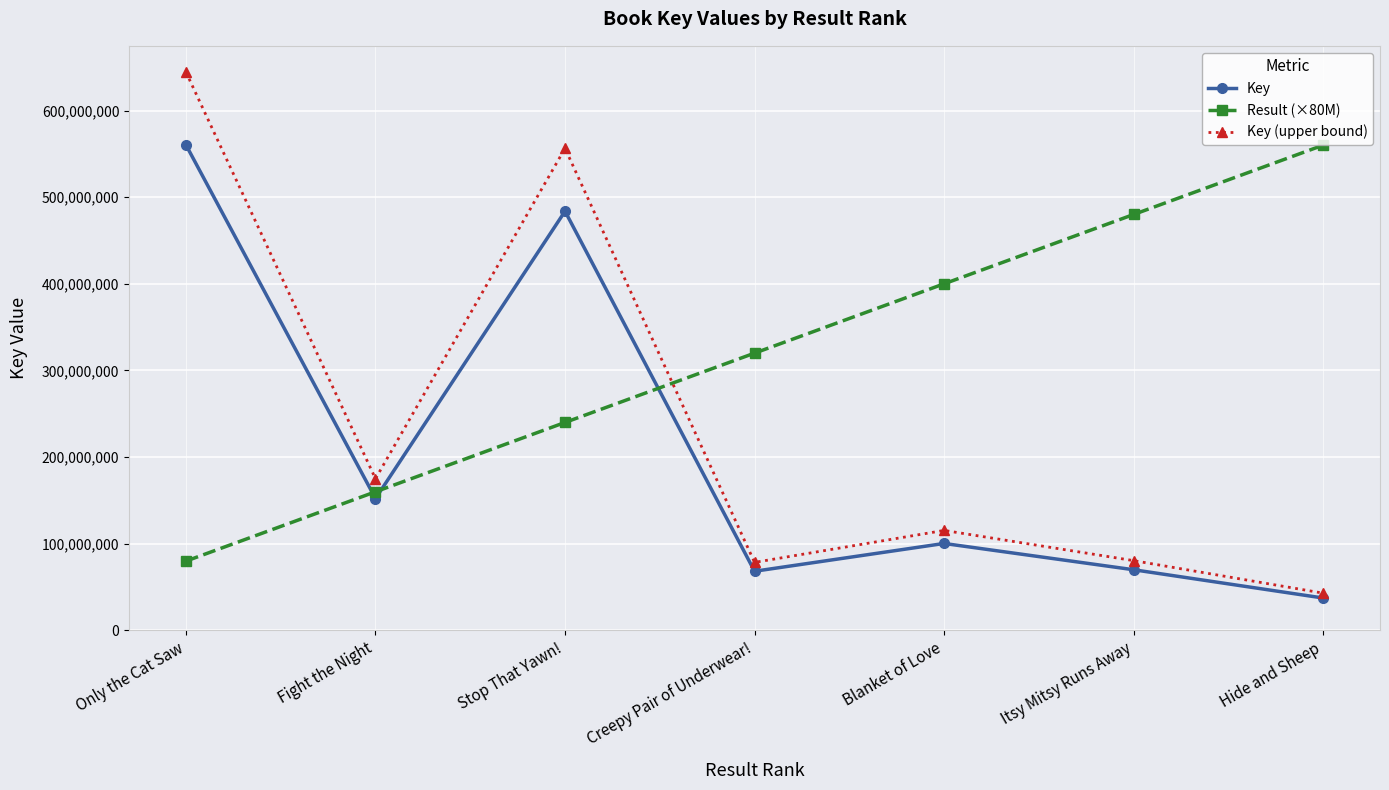

Does the chart have visible grid lines?

Yes